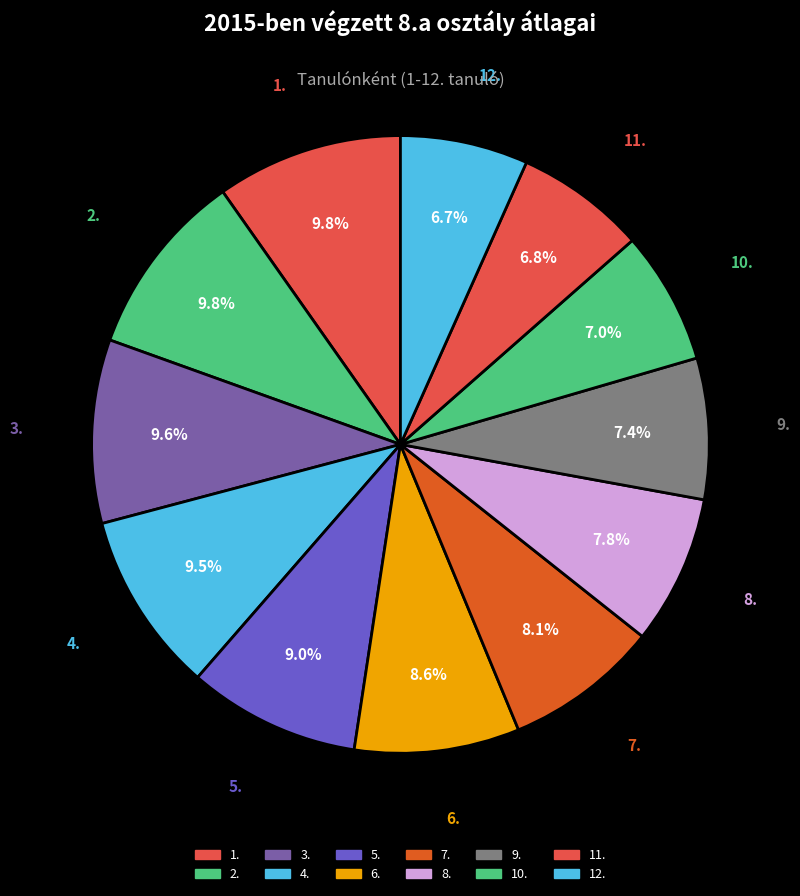

What is the largest slice in the pie chart?

1.